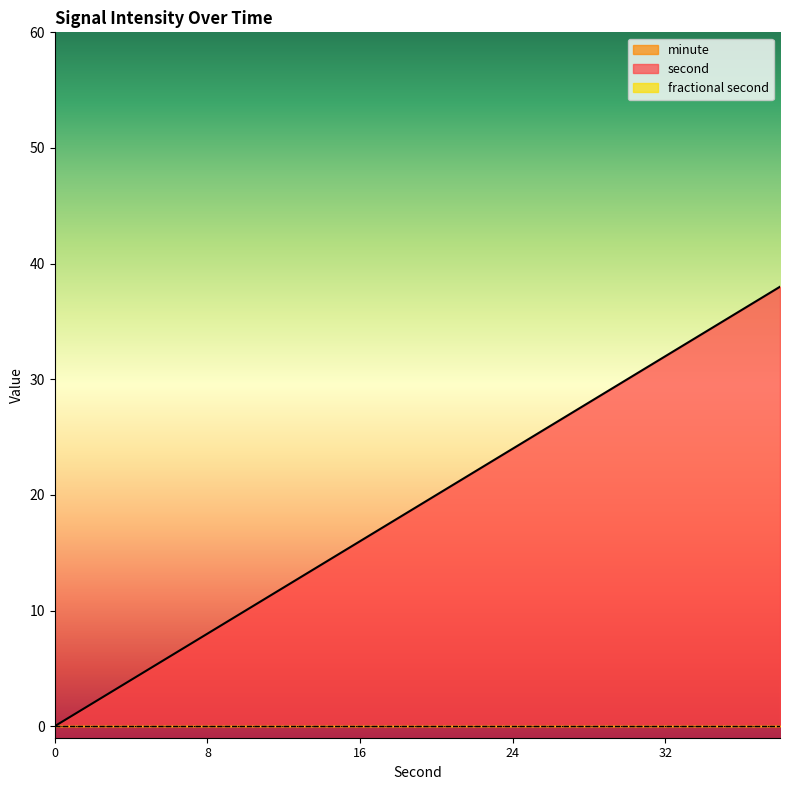

The value of fractional second at 24 is 0. True or false?

True